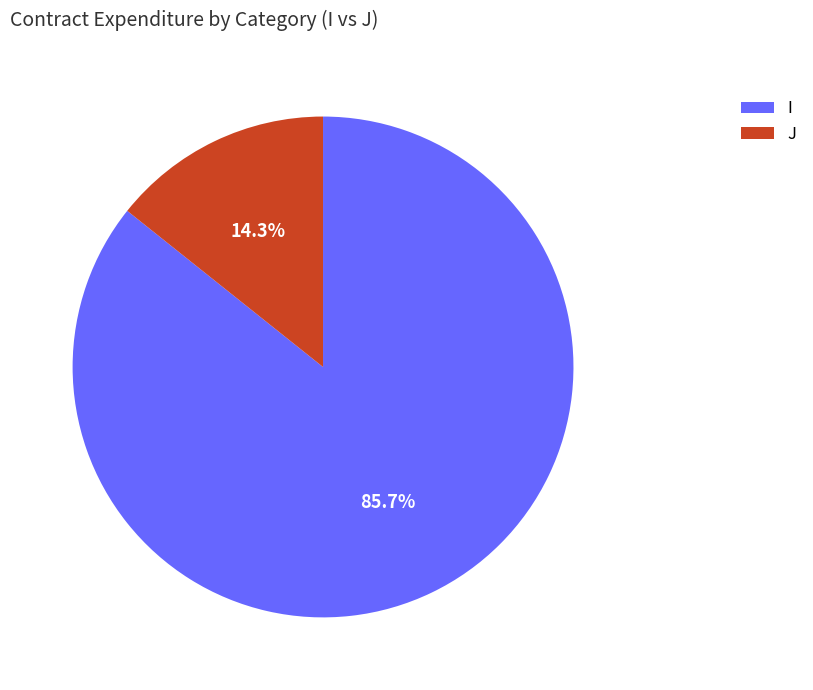

How much of the chart is everything except J?

85.7%